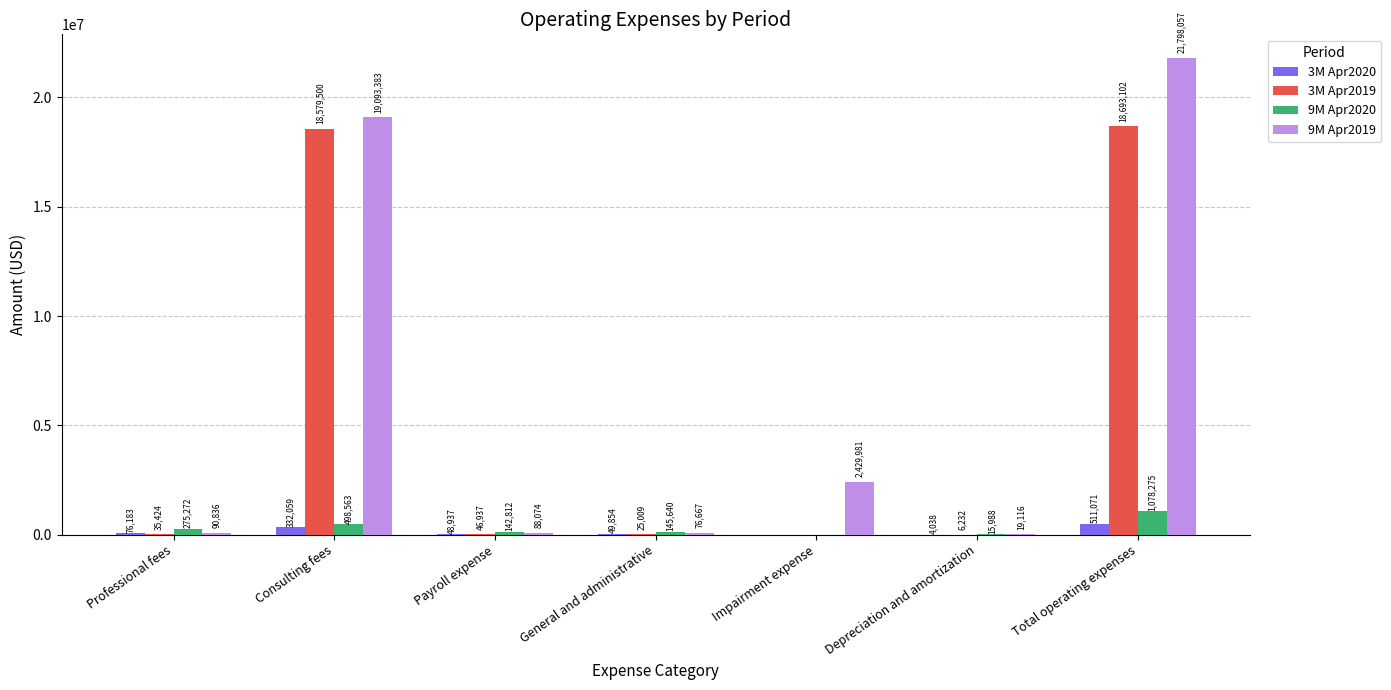

Count the number of data series in this chart.

4